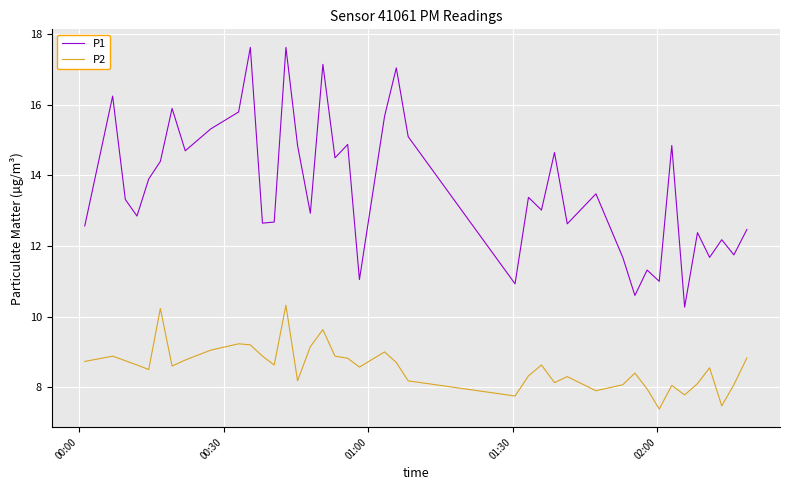

True or false: P1 and P2 intersect in this chart.

False